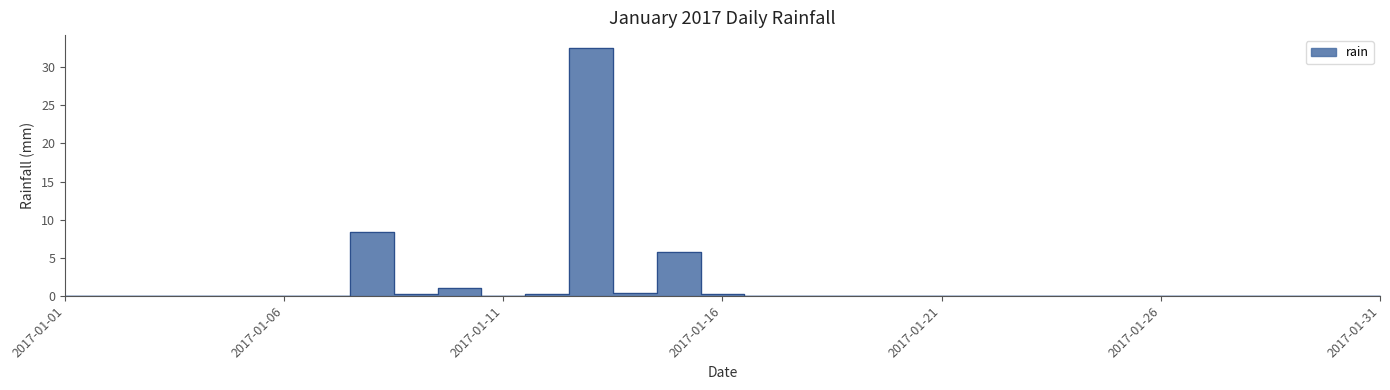

At which category does the data reach its first local peak?

2017-01-08